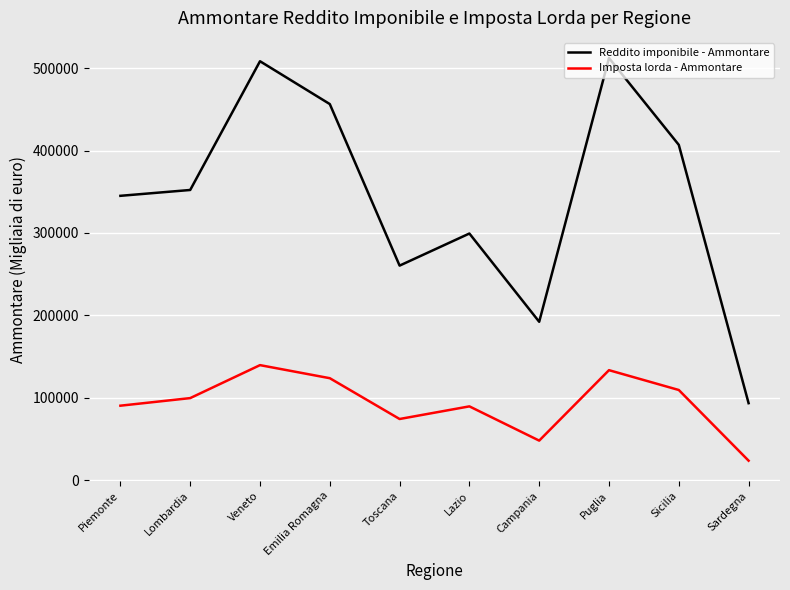

Which label corresponds to the smallest value in the chart?

Sardegna